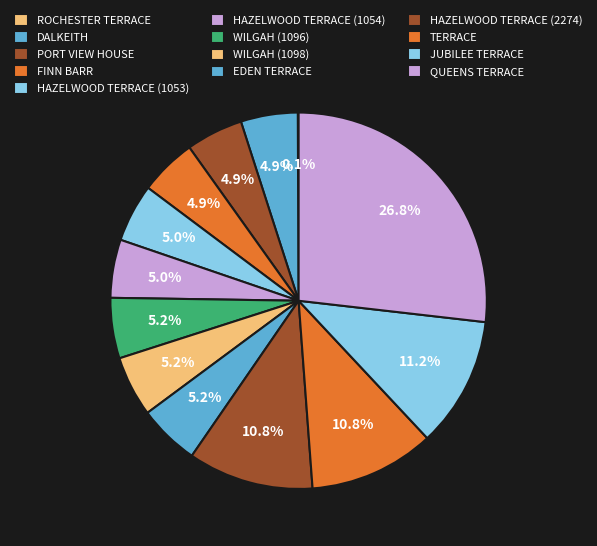

Which has a higher value, PORT VIEW HOUSE or WILGAH (1096)?

WILGAH (1096)